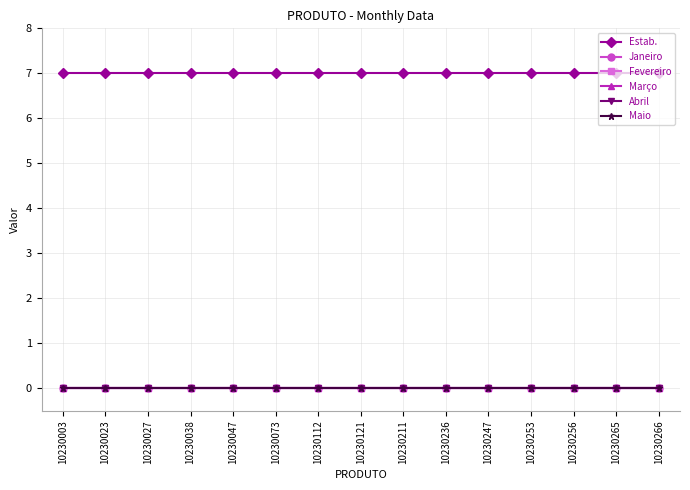

Does the chart have visible grid lines?

Yes